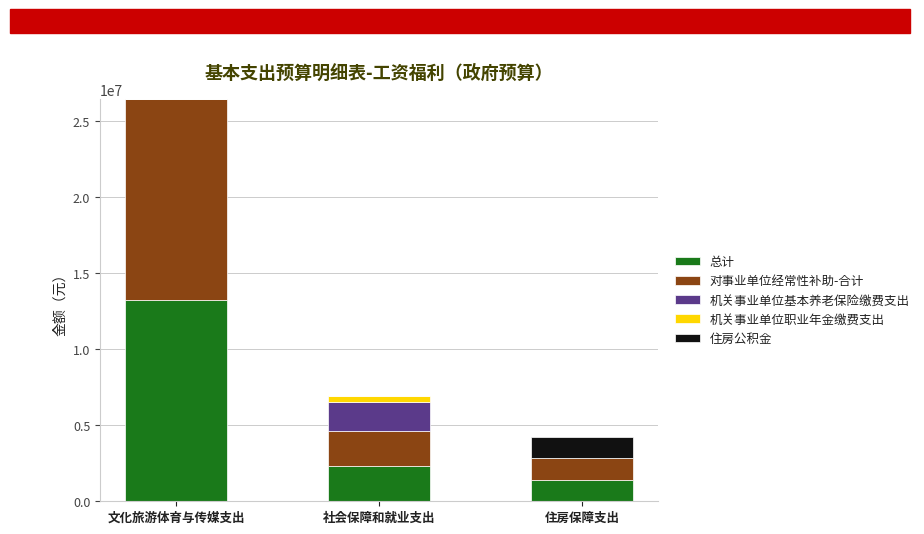

At which label does 总计 reach its peak?

文化旅游体育与传媒支出